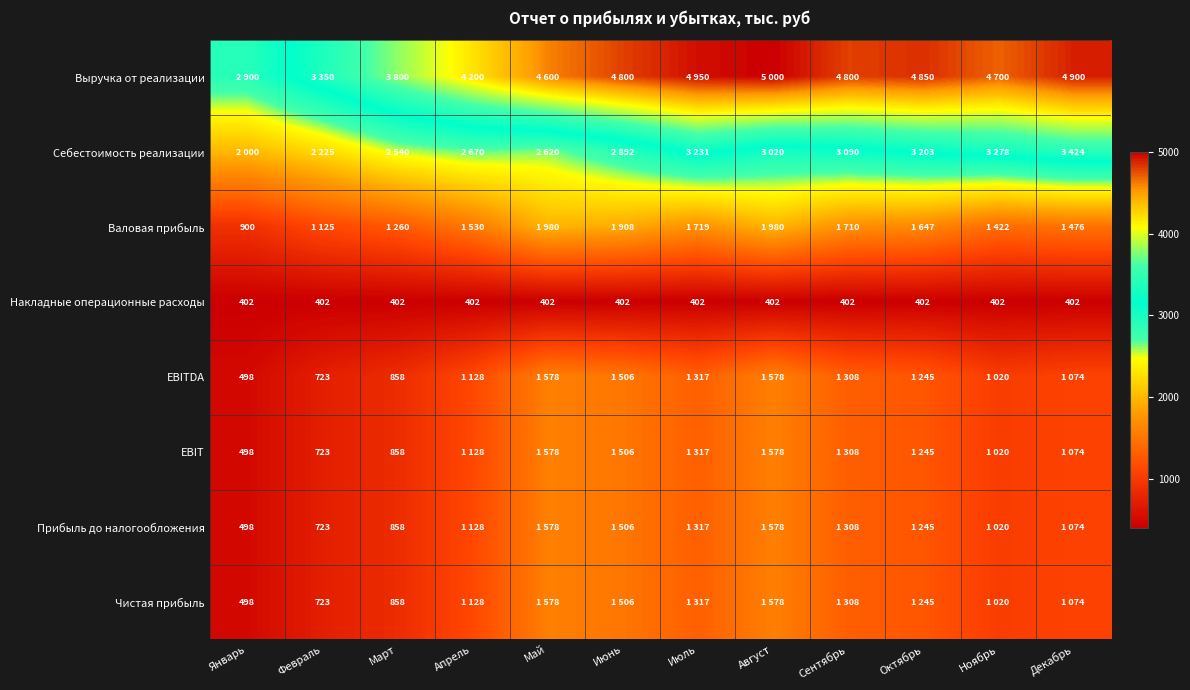

The Прибыль до налогообложения series shows 498 at Январь. True or false?

True